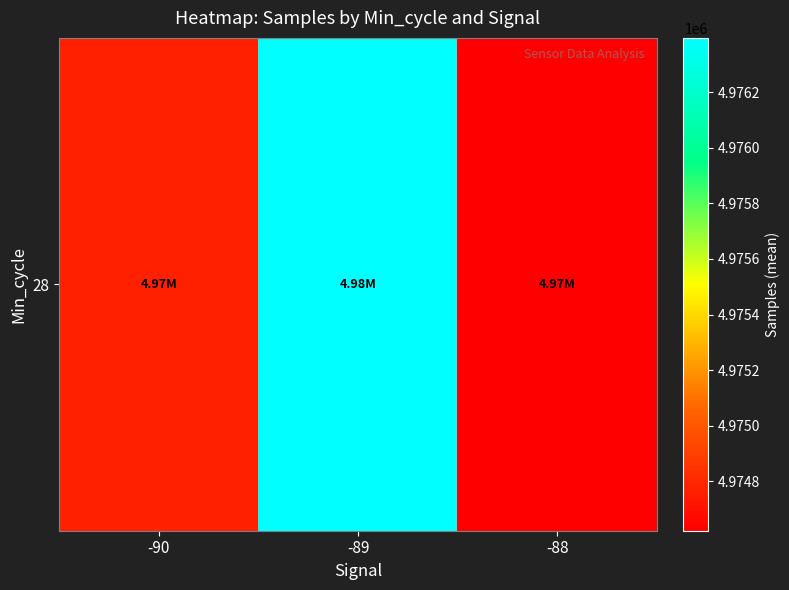

The chart shows a value of 1004266.1 at -89. True or false?

False